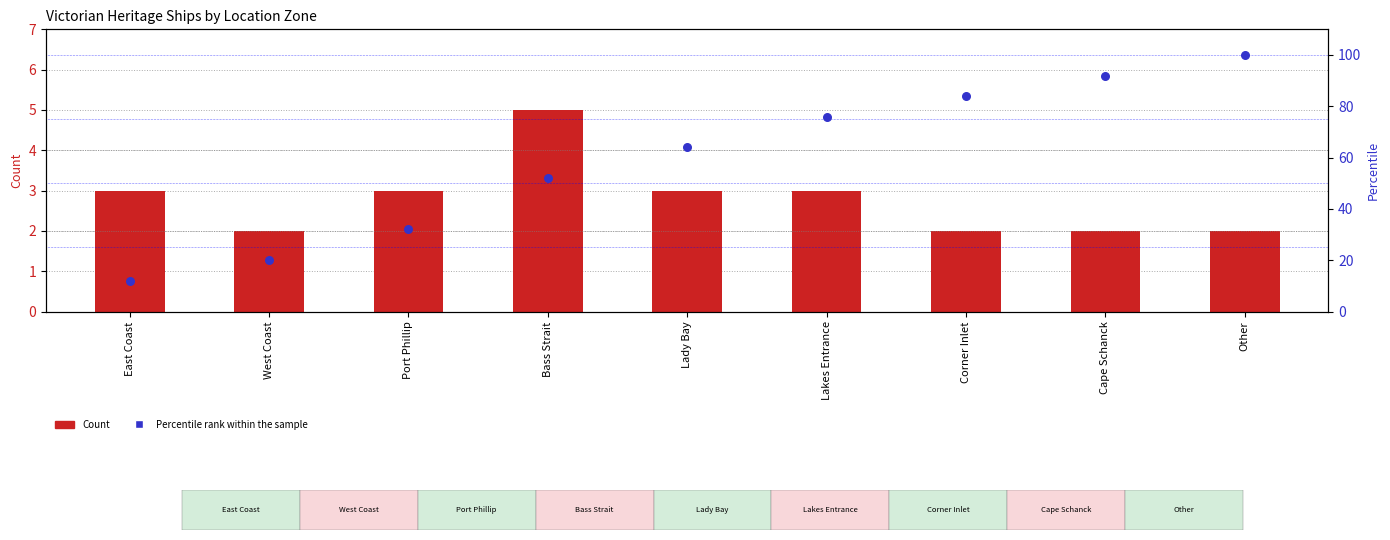

What are all the series names shown in the legend?

Count, Percentile rank within the sample